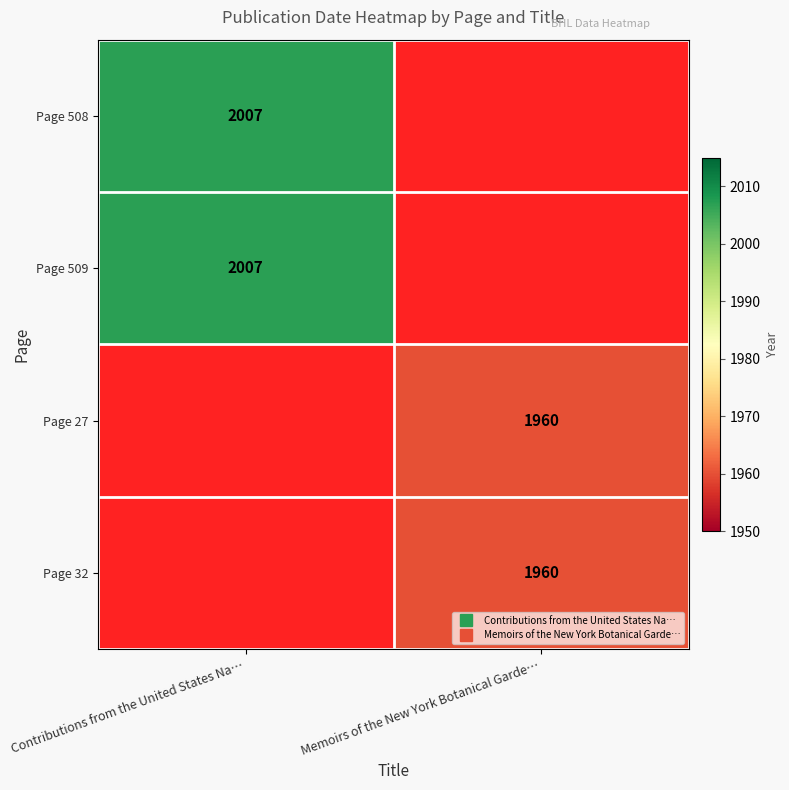

Which series has the largest range (max minus min)?

Page 508